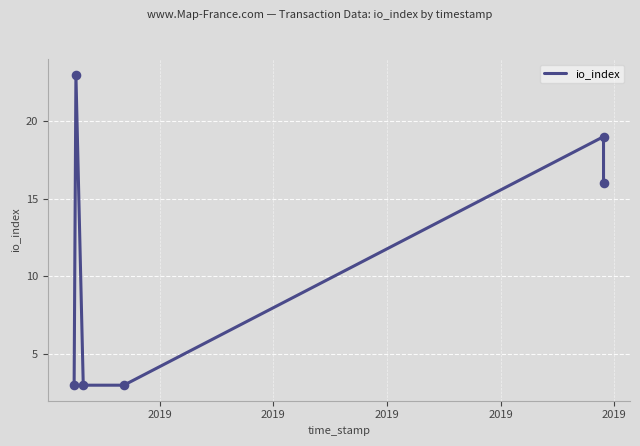

True or false: there are more than 2 points higher than both neighbors.

False